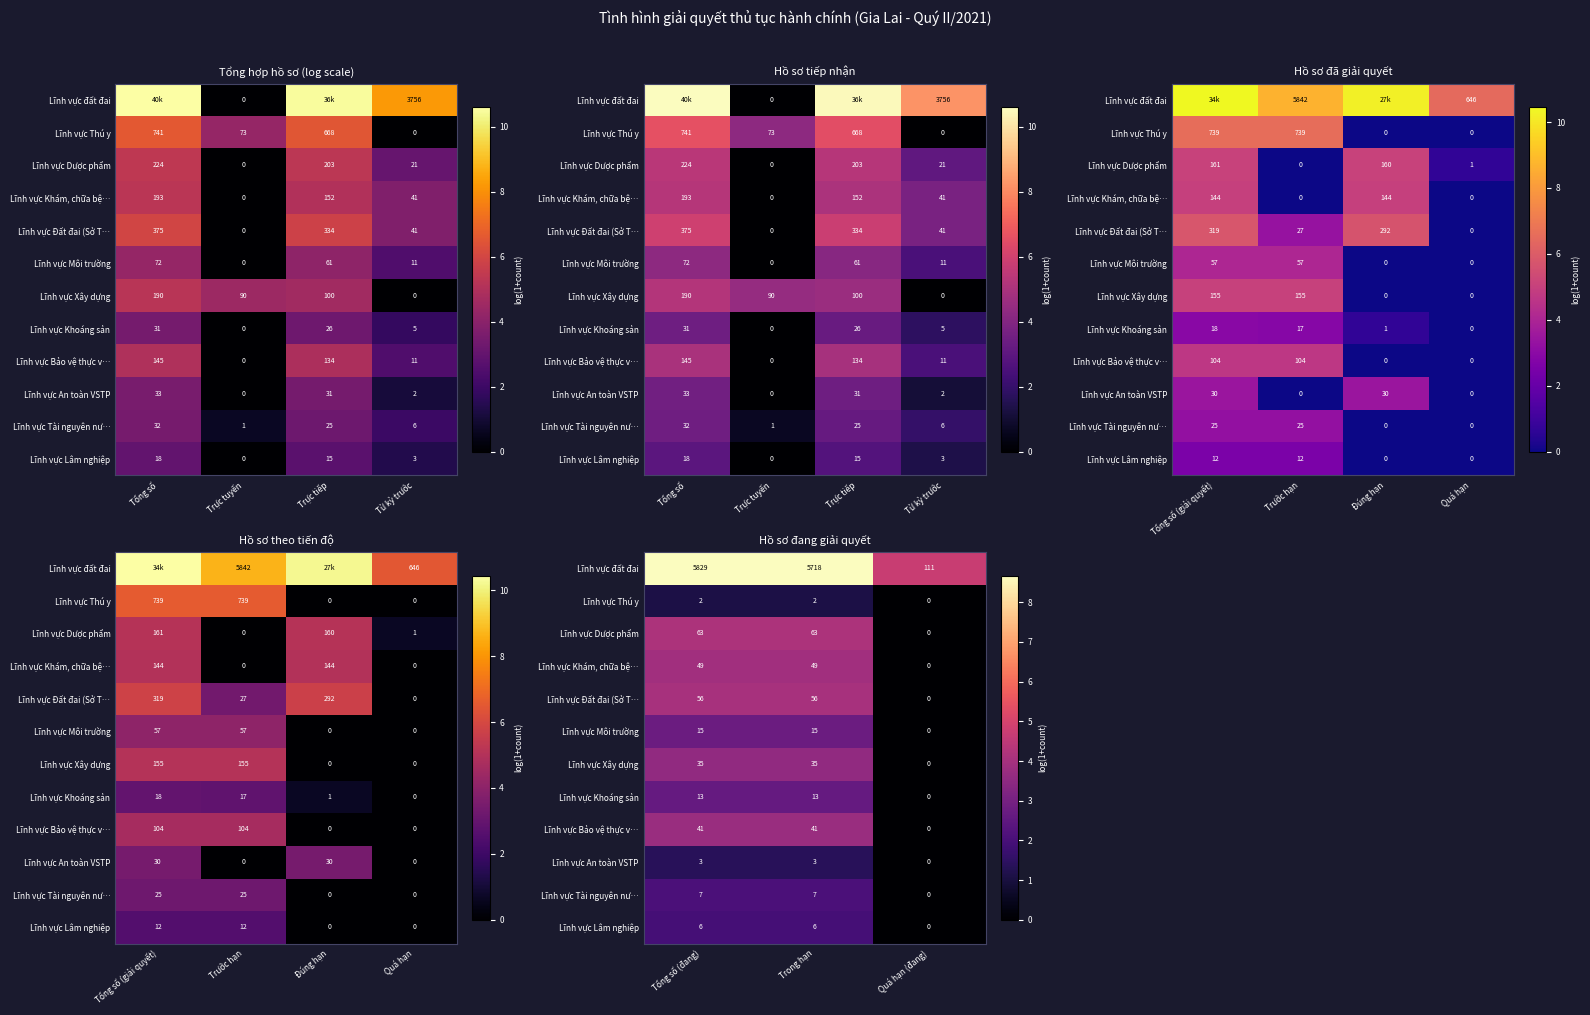

Where does the Lĩnh vực Đất đai (Sở T… series first go above 4?

Tổng số (đang)